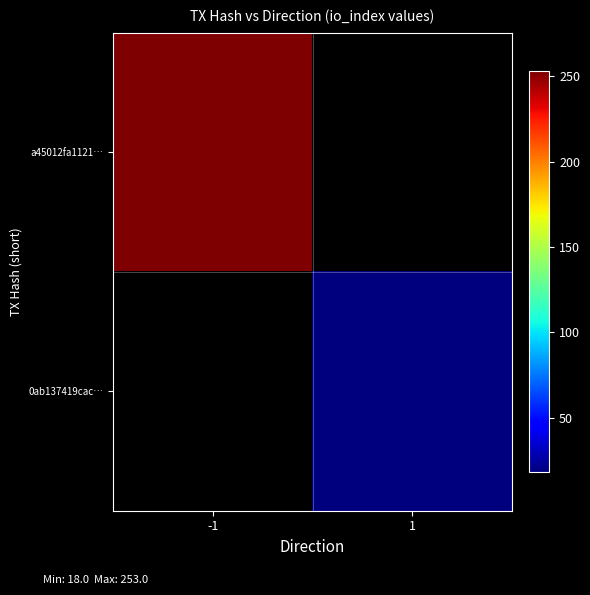

How many distinct data groups are displayed?

2